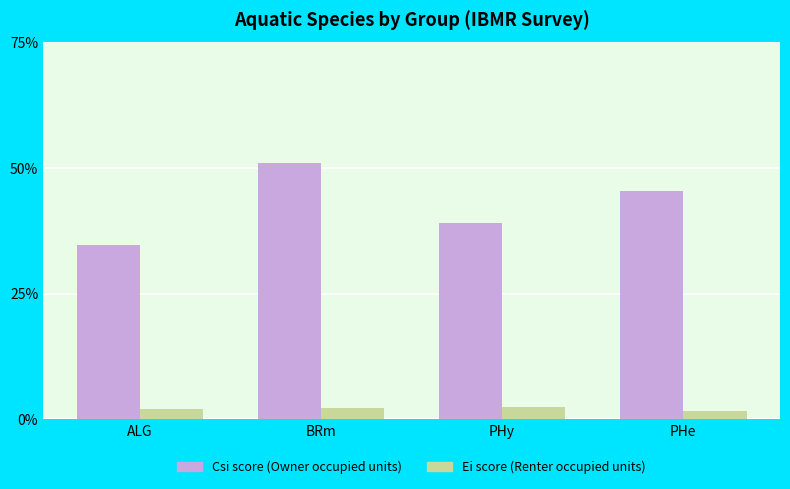

At which category is the sum across all series the highest?

BRm